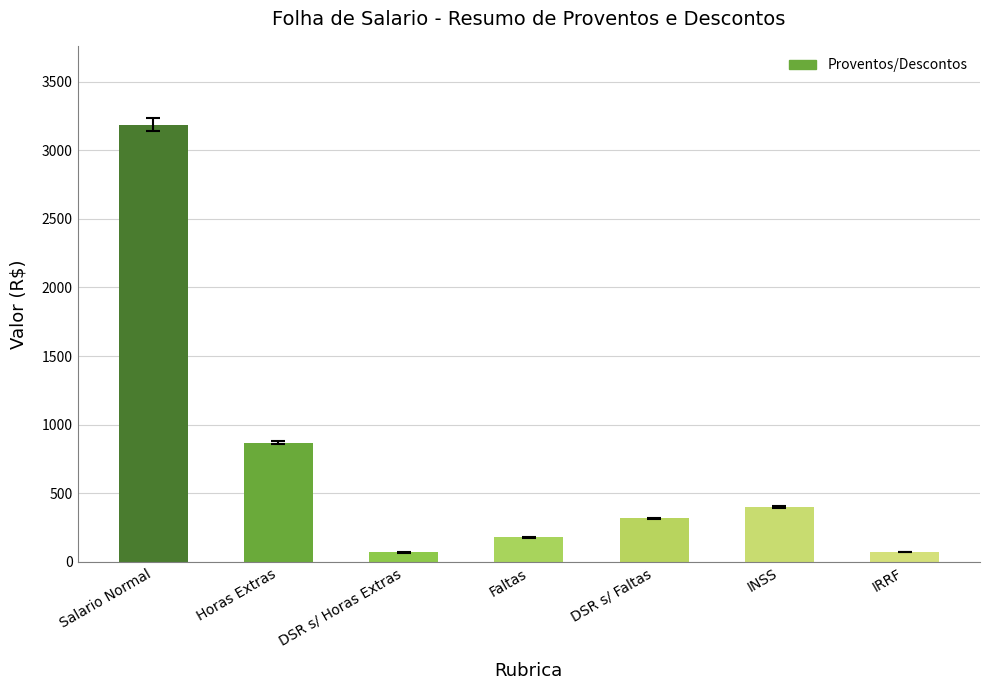

What is the greatest value displayed?

3187.4